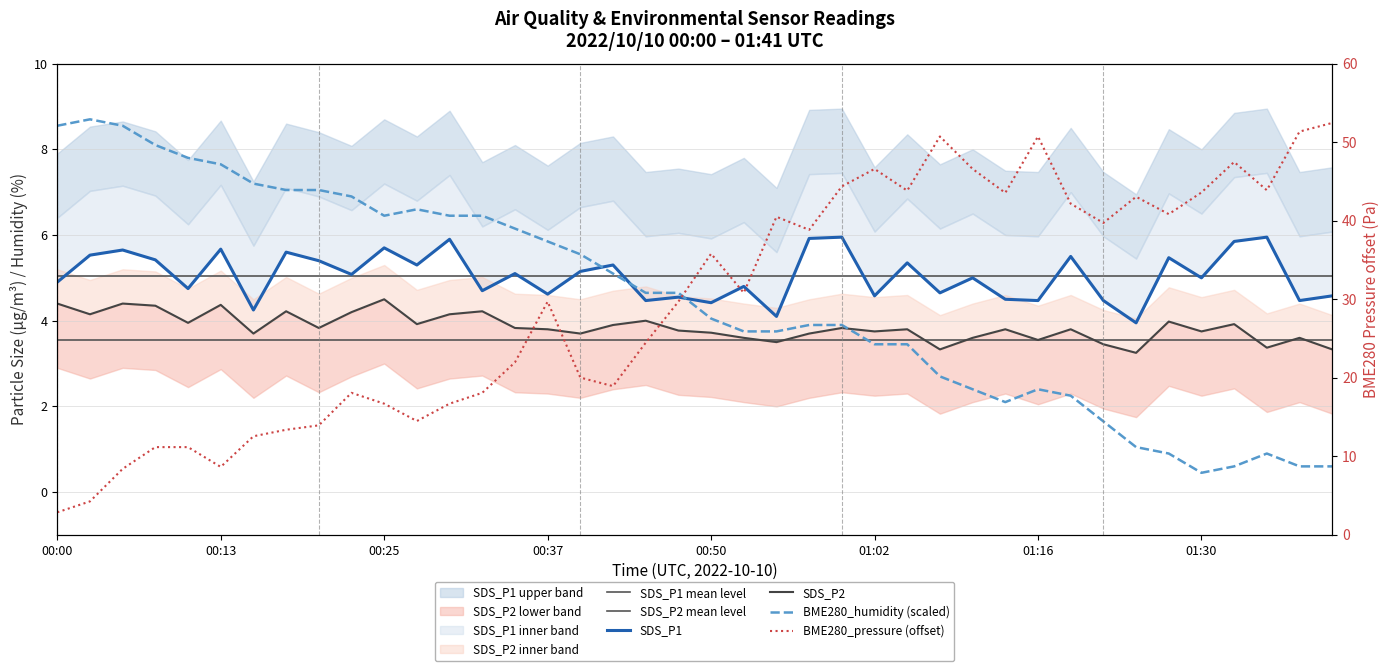

What is the sum of the SDS_P1 values at 00:00 and 00:10?

9.7